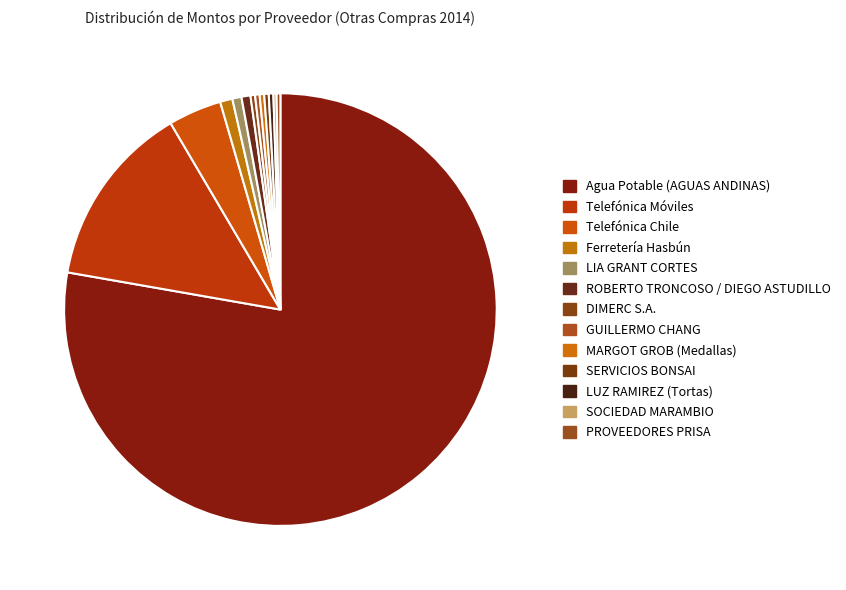

Count the number of slices in the pie.

13